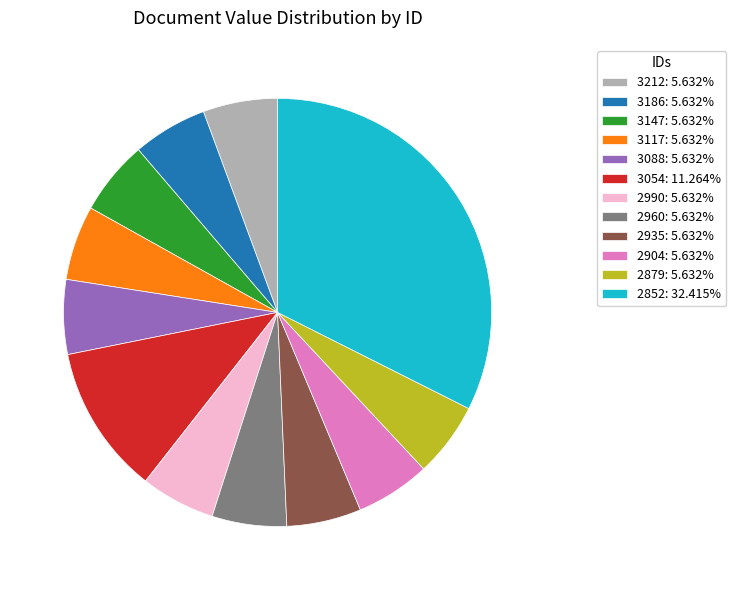

Is the sum of 3212 and 3186 greater than half?

No